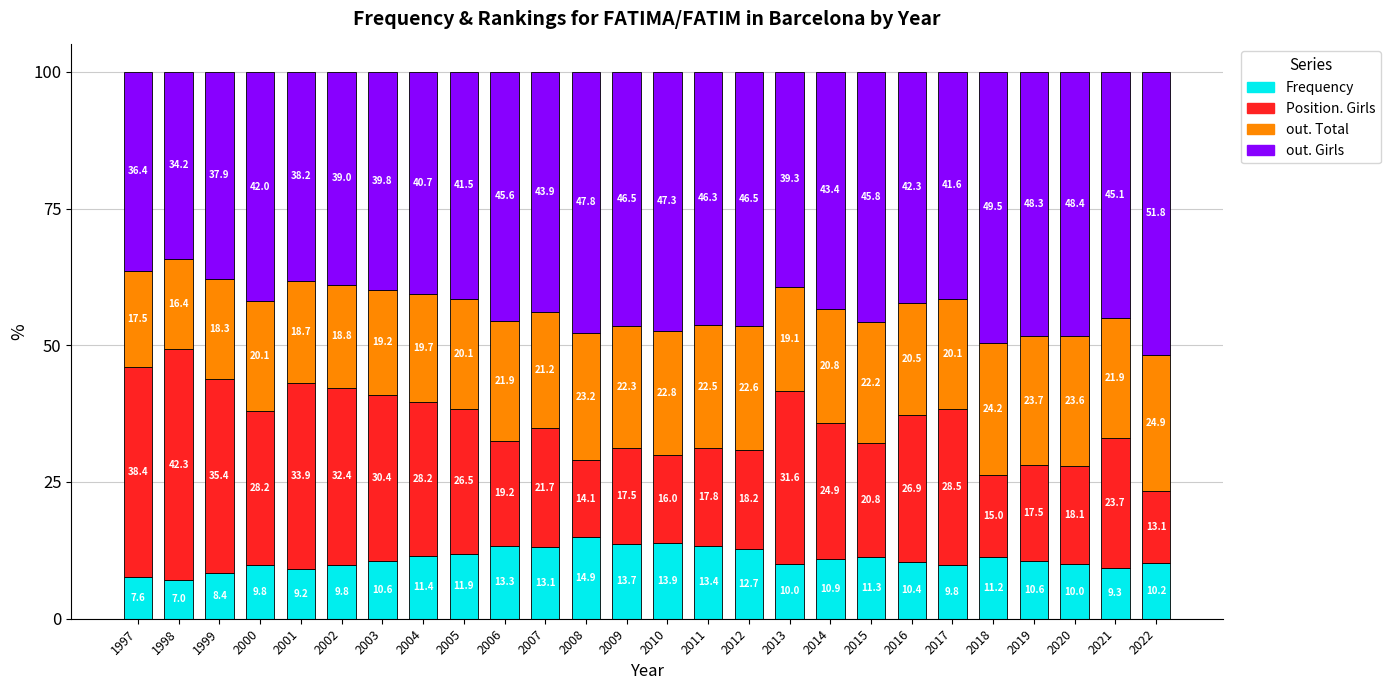

What is the maximum value for Frequency?

14.9